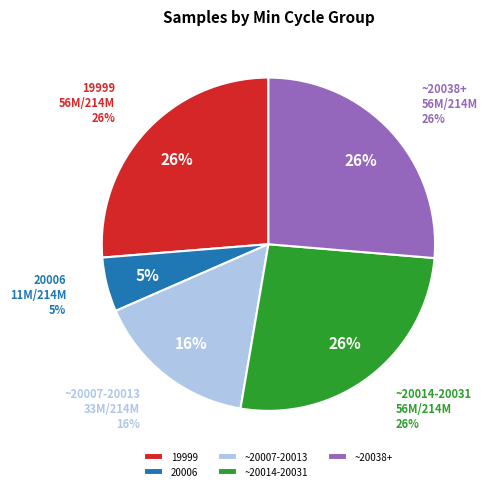

Which category has the biggest portion of the pie?

19999